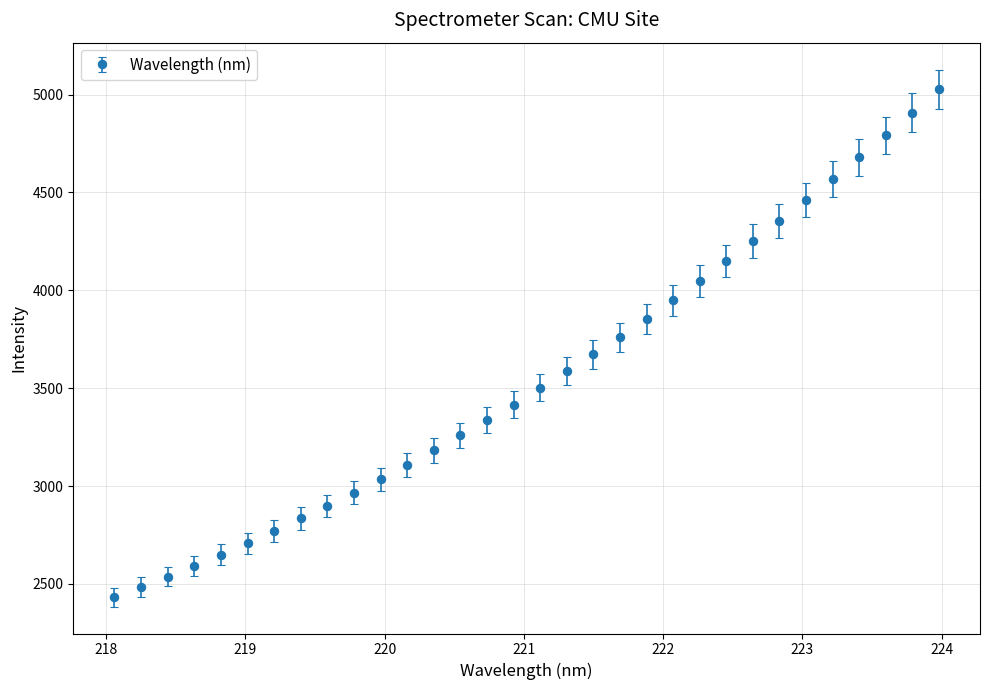

True or false: the data has more than 2 interior local peaks.

False